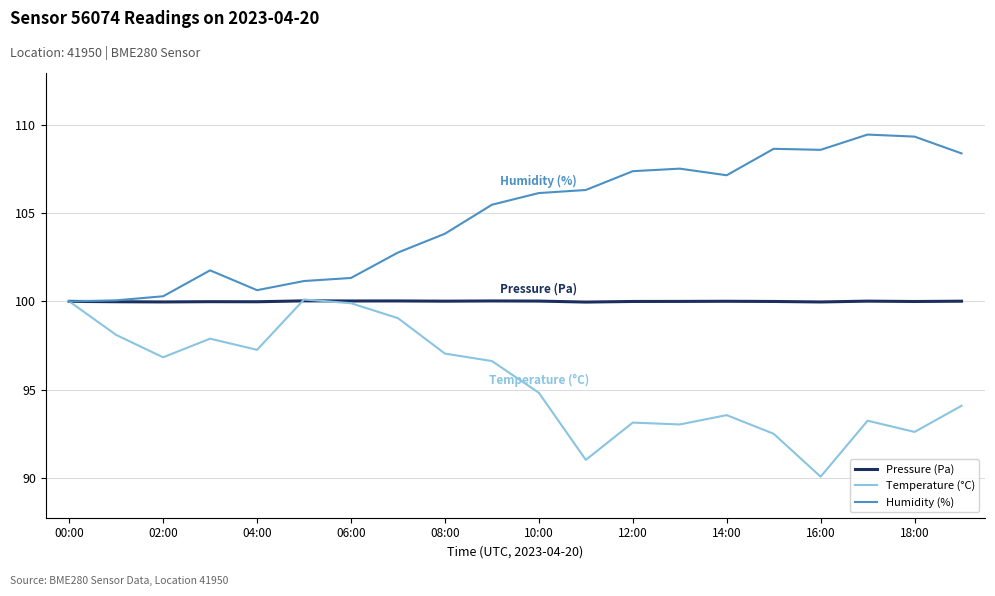

Which series has the largest total across all categories?

Humidity (%)